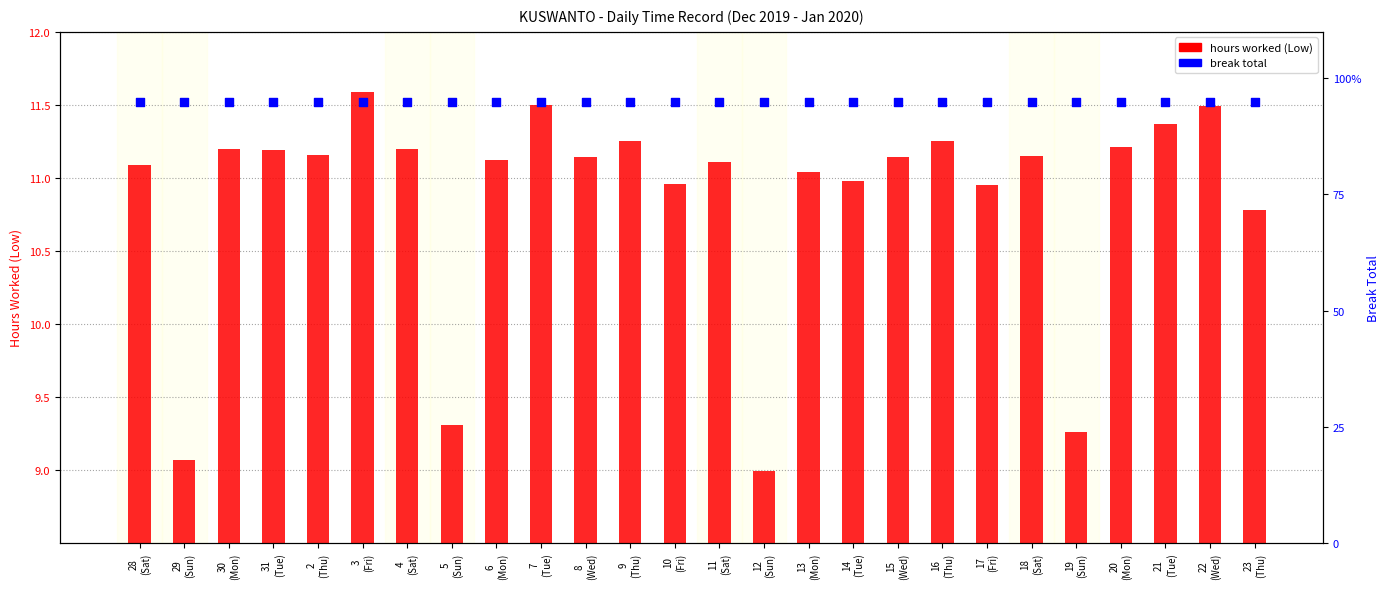

Which series reaches the minimum Y coordinate?

hours worked (Low)